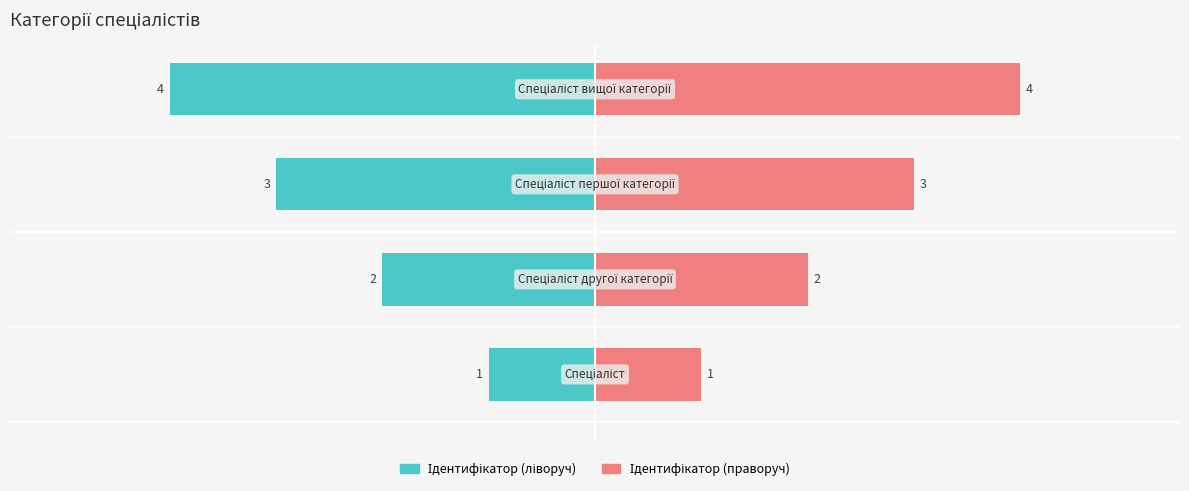

Reading left to right, extract all data points from this chart.

1	2	3	4